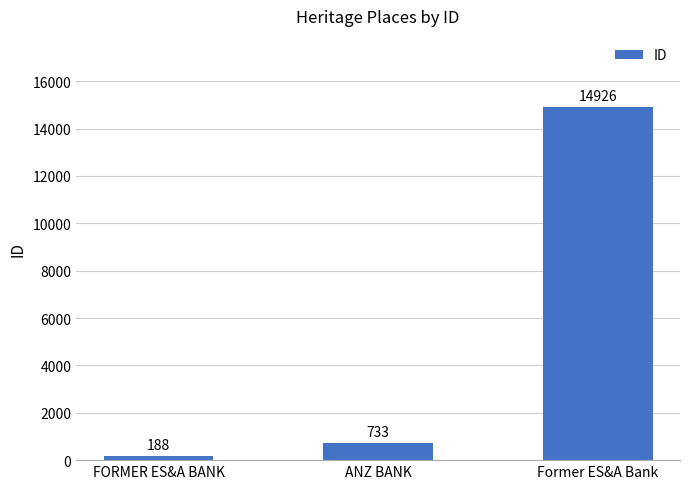

How many distinct data groups are displayed?

1